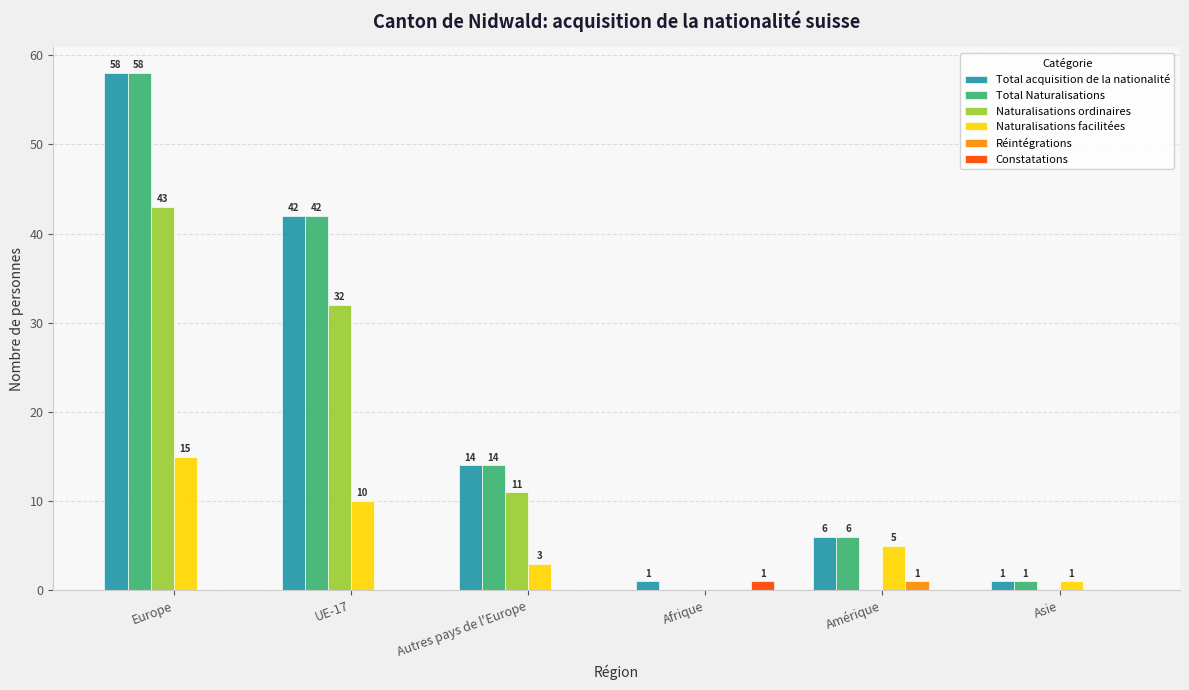

Between Afrique and Amérique, which series saw the biggest shift?

Total Naturalisations